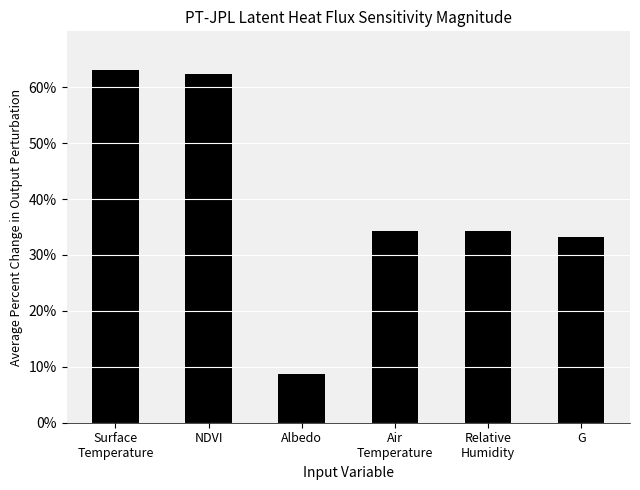

What is the ratio of the value at G to the value at NDVI?

0.5